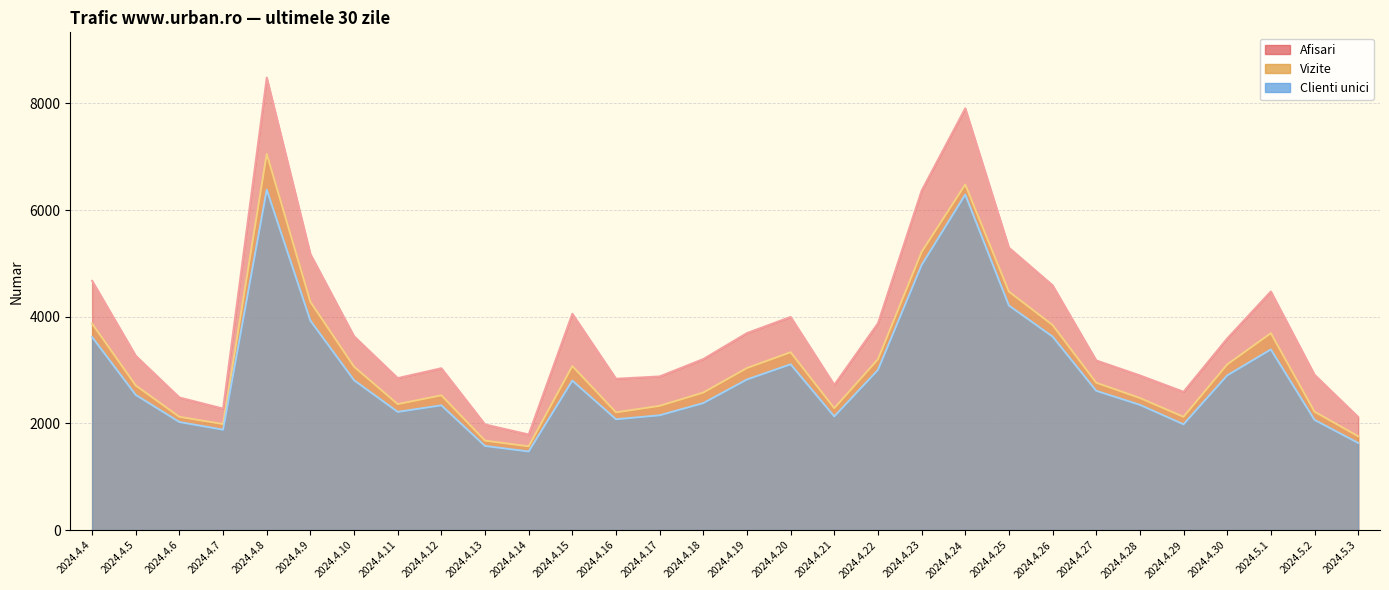

What is the label of the 28th point from the right?

2024.4.6